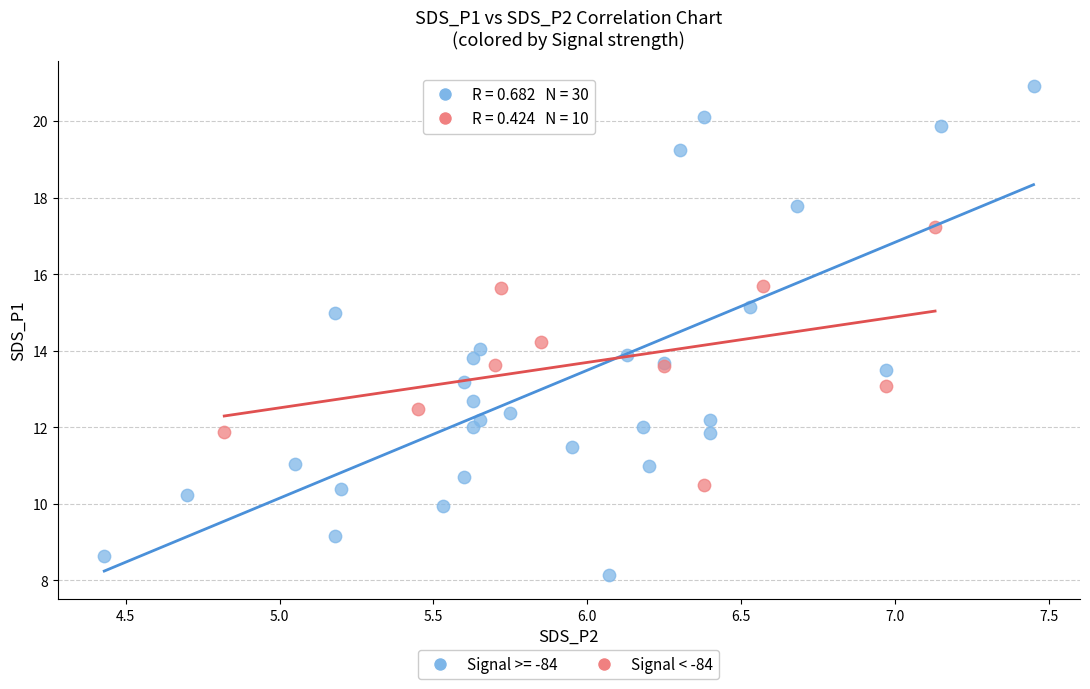

Which series reaches the minimum Y coordinate?

Signal >= -84